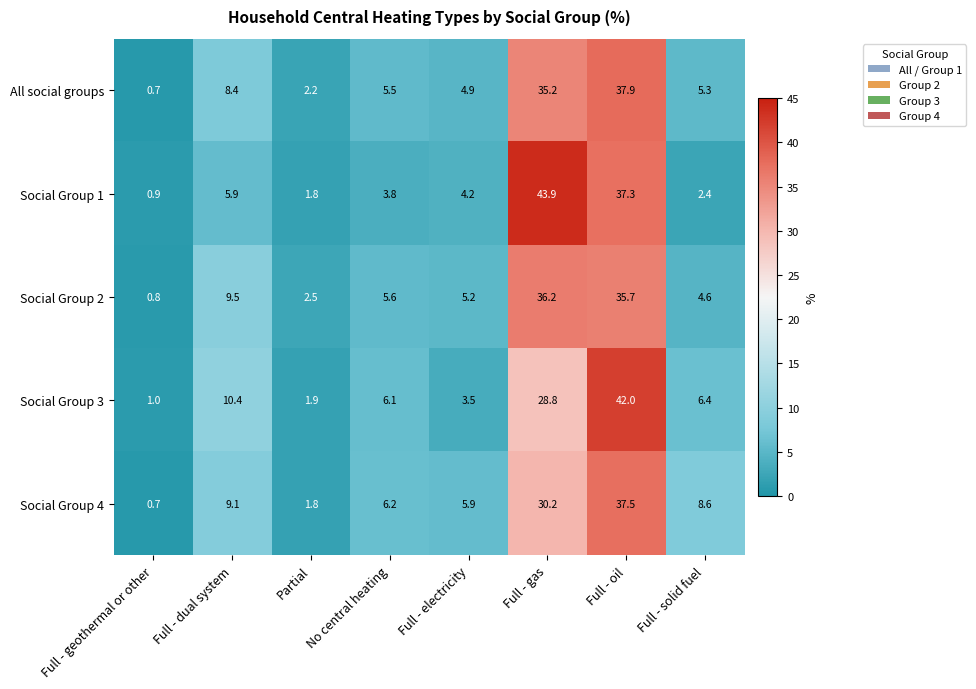

Which category has the lowest value across all series?

Full - geothermal or other